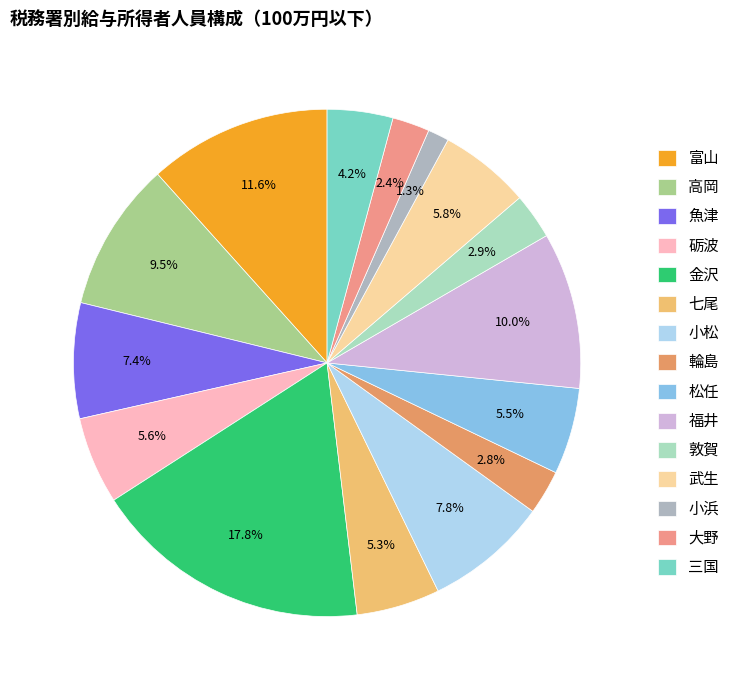

Is 三国 the majority of the pie?

No